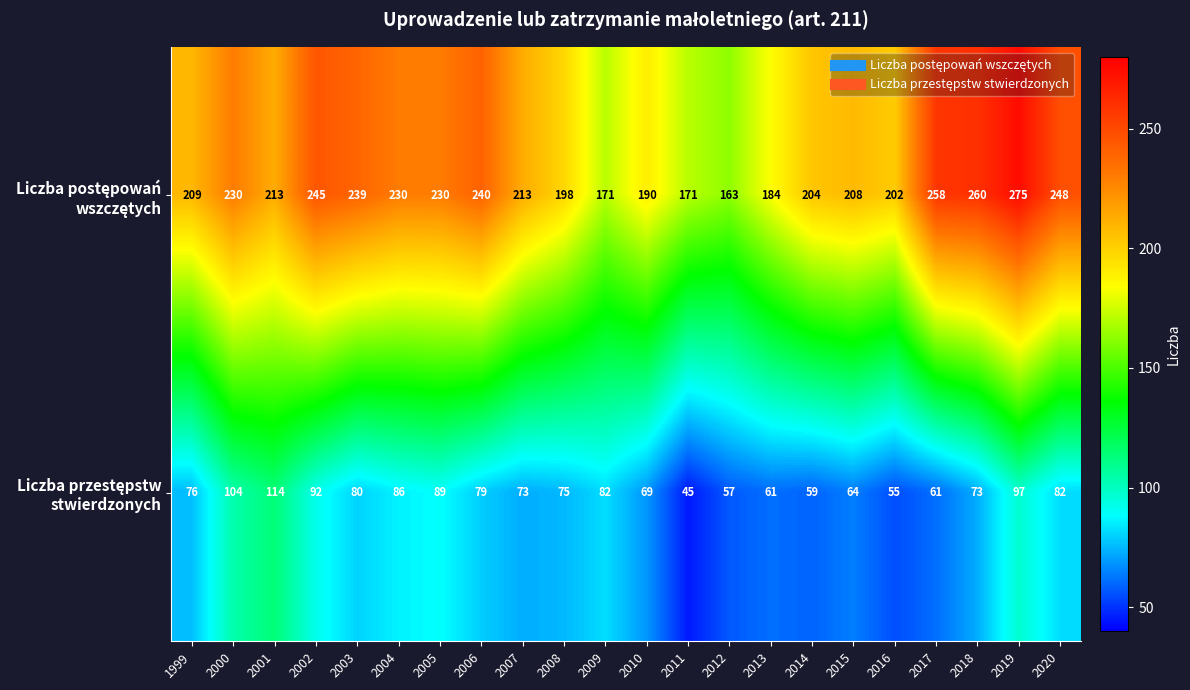

Which label corresponds to the largest value in the chart?

2019